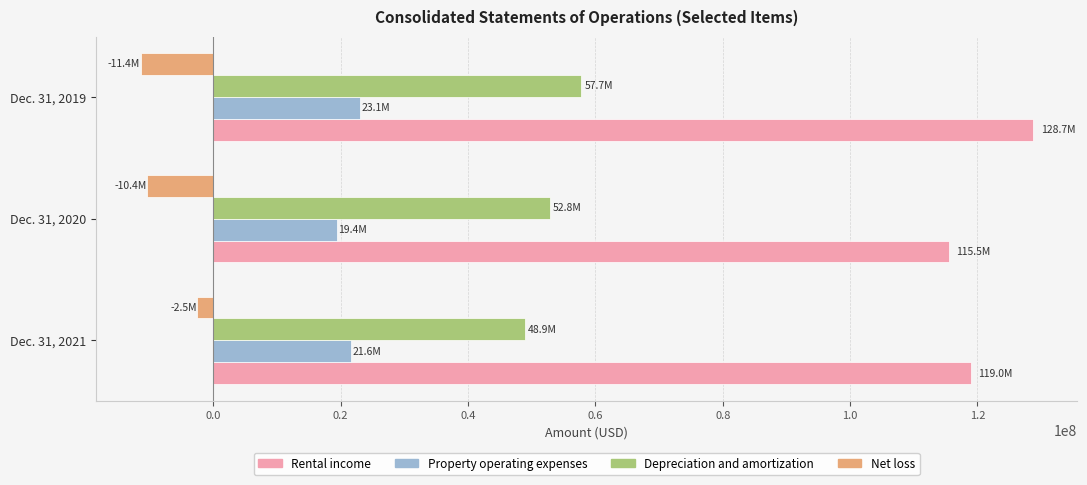

What is the smallest value displayed?

-11420000